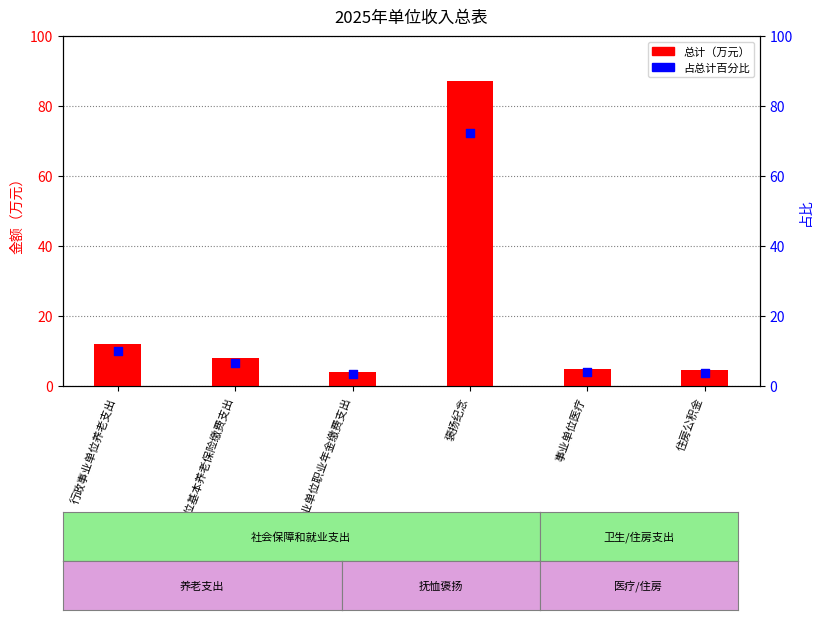

Is the value of 总计 at 机关事业单位基本养老保险缴费支出 greater than the value of 占比% at 行政事业单位养老支出?

No